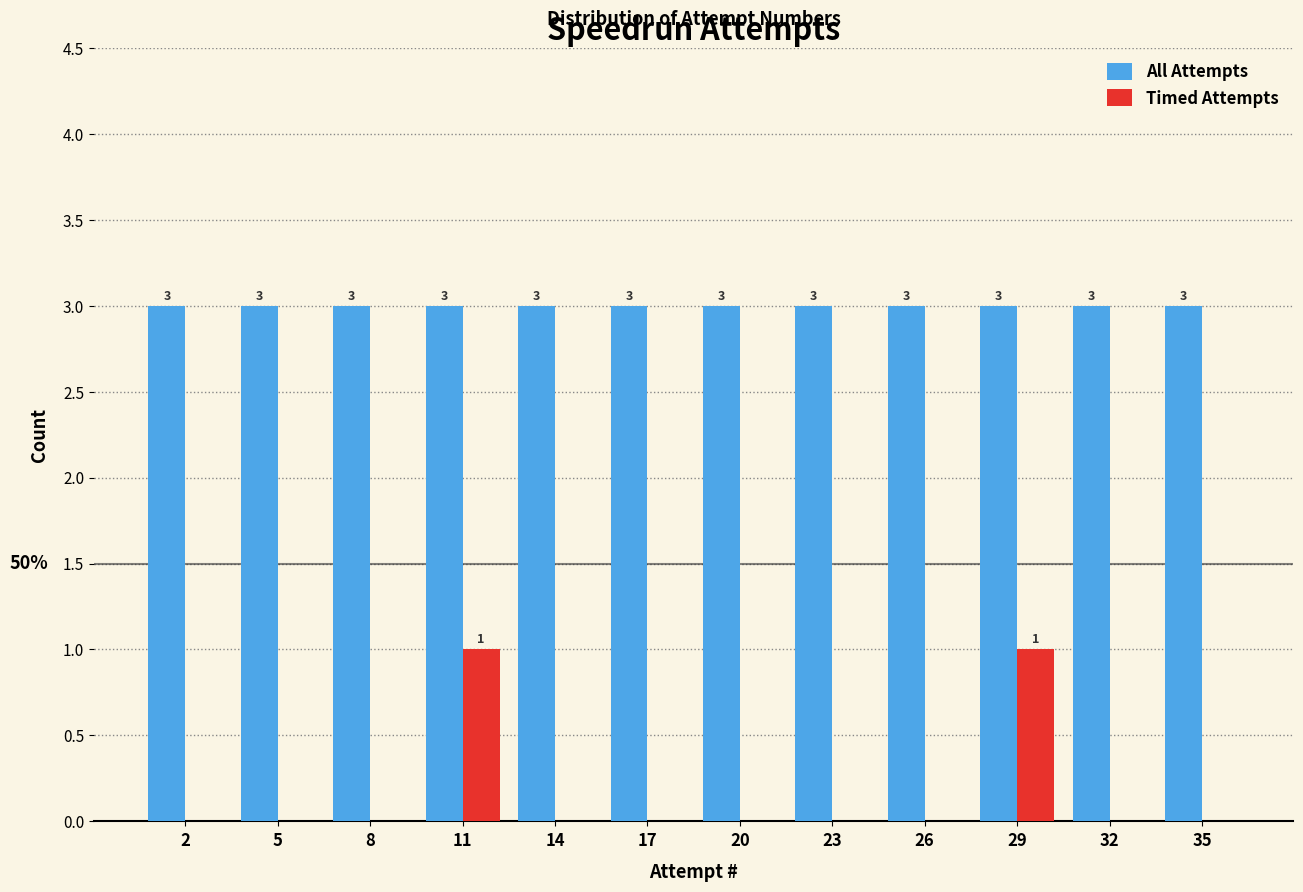

Reading right to left, extract all data points from this chart.

All Attempts: 35=3	32=3	29=3	26=3	23=3	20=3	17=3	14=3	11=3	8=3	5=3	2=3
Timed Attempts: 35=0	32=0	29=1	26=0	23=0	20=0	17=0	14=0	11=1	8=0	5=0	2=0